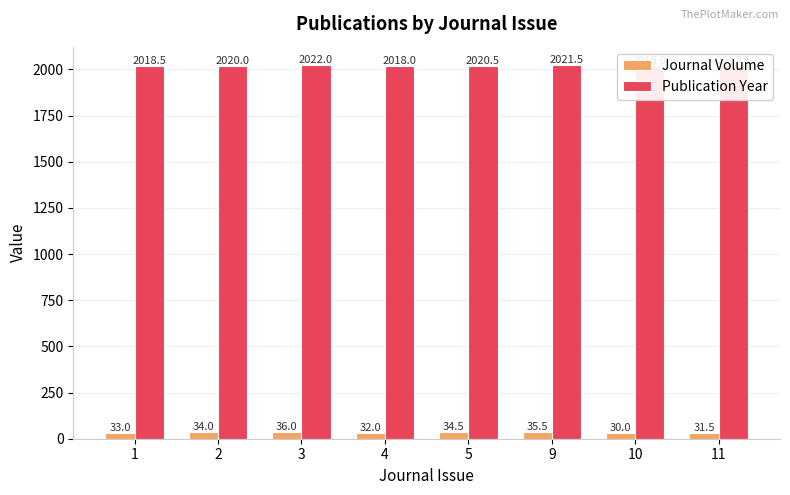

What is the difference between the highest and lowest values at 9?

1986.0